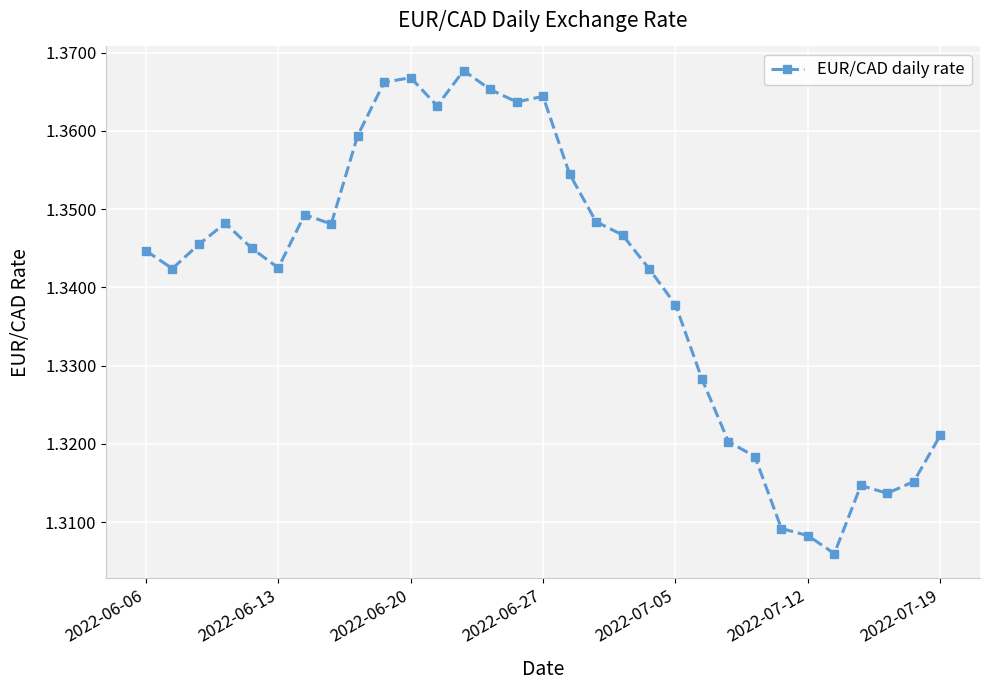

What is the sum of all values?

41.6